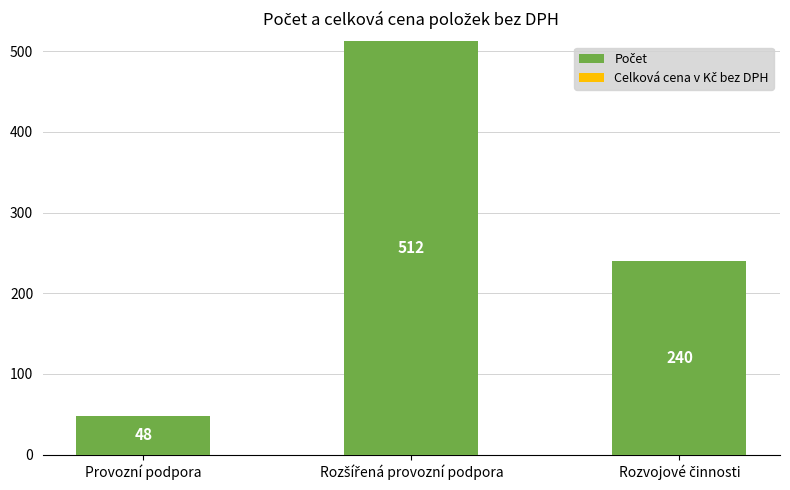

How many categories are shown in the chart?

3